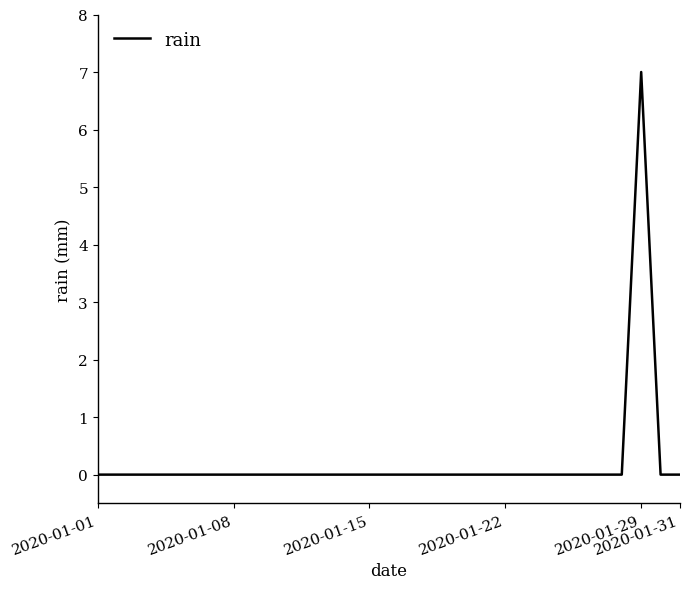

What is the maximum value shown in the chart?

7